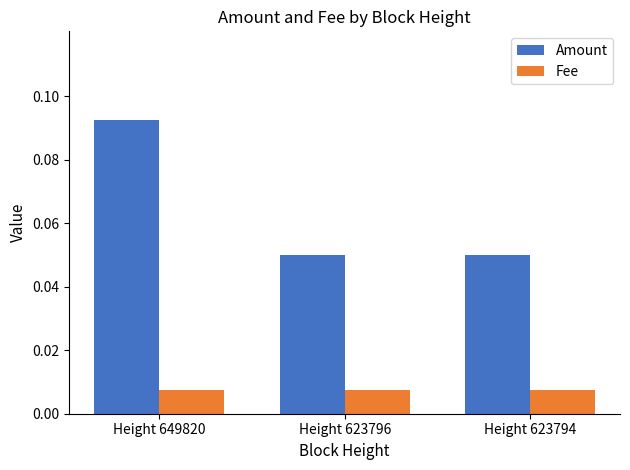

Which series has the largest total across all categories?

Amount